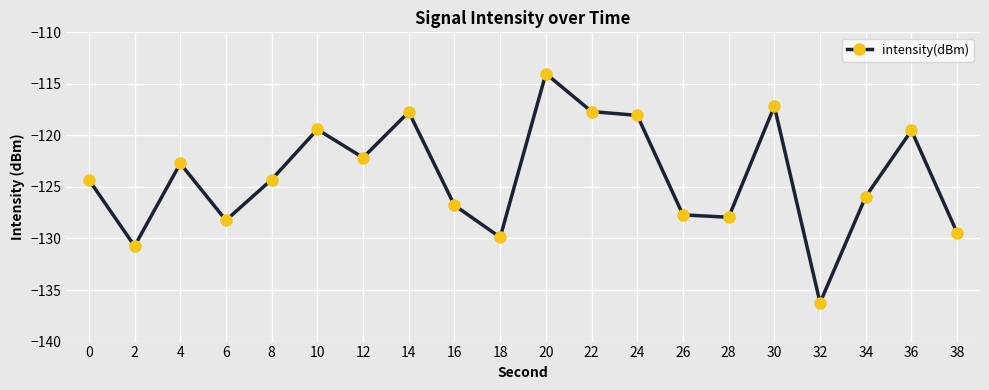

How many lines are shown in the chart?

1